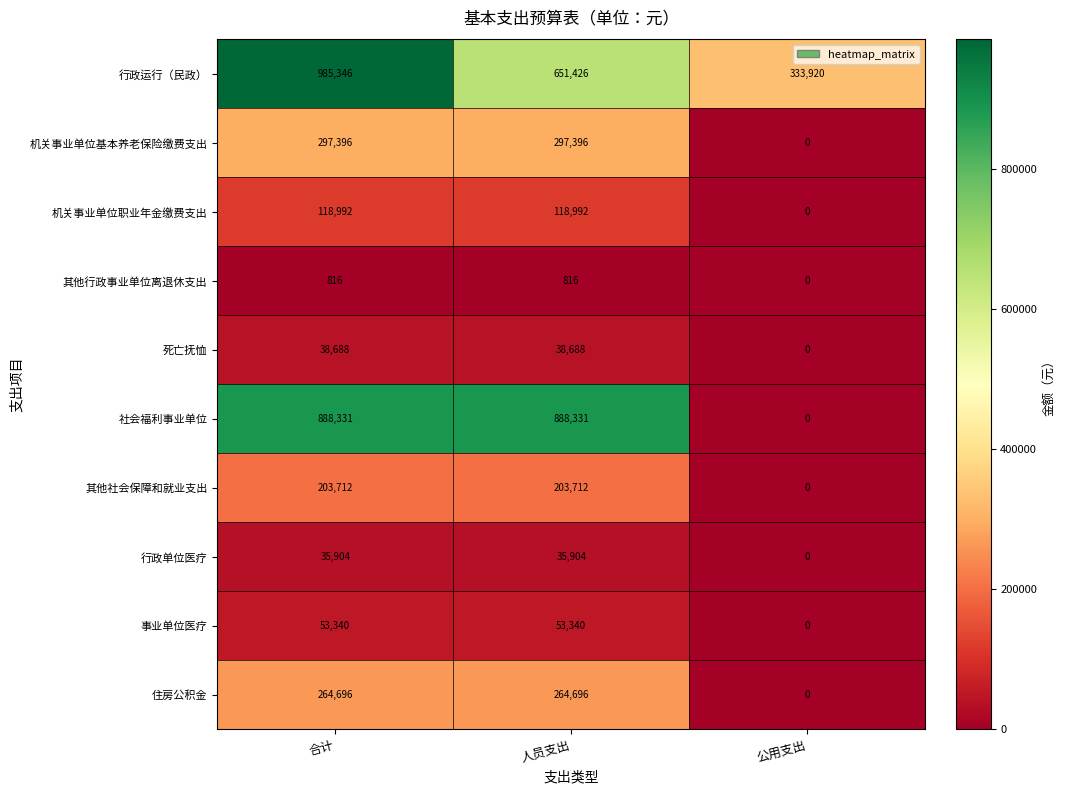

Which series has the largest range (max minus min)?

社会福利事业单位